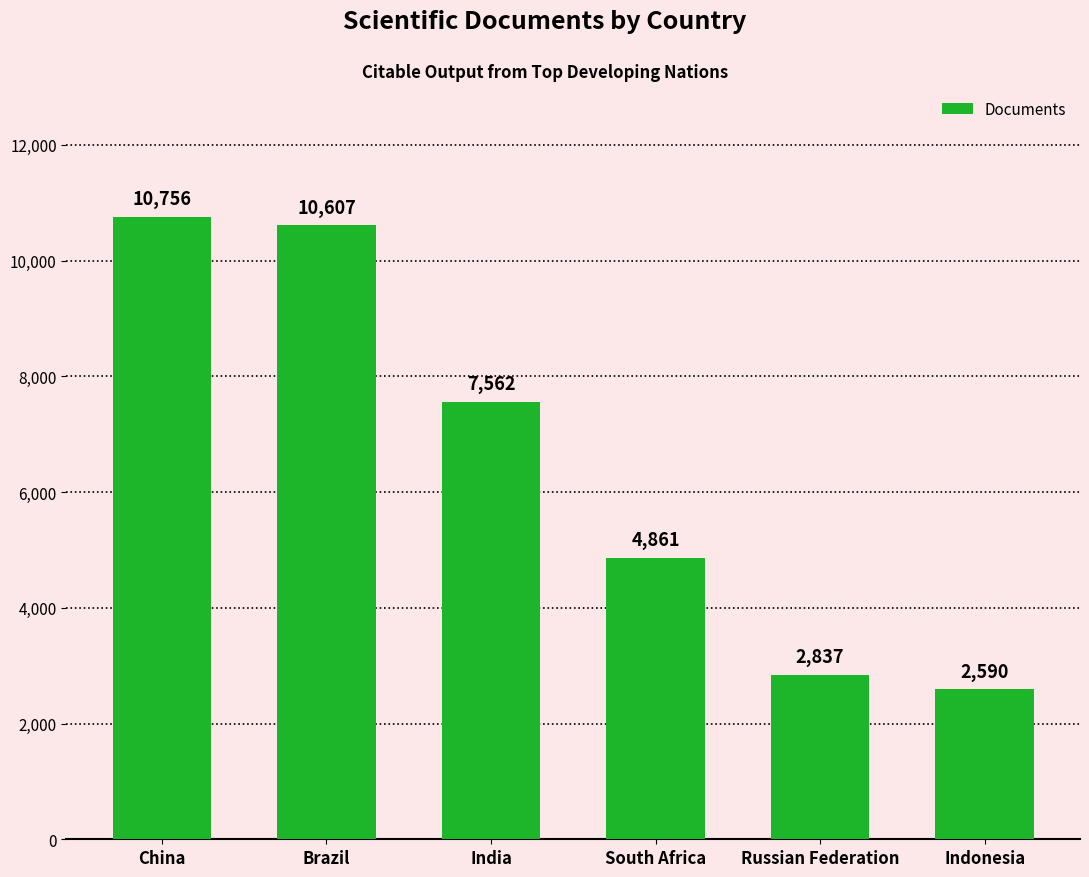

The chart shows a value of 12910 at India. True or false?

False